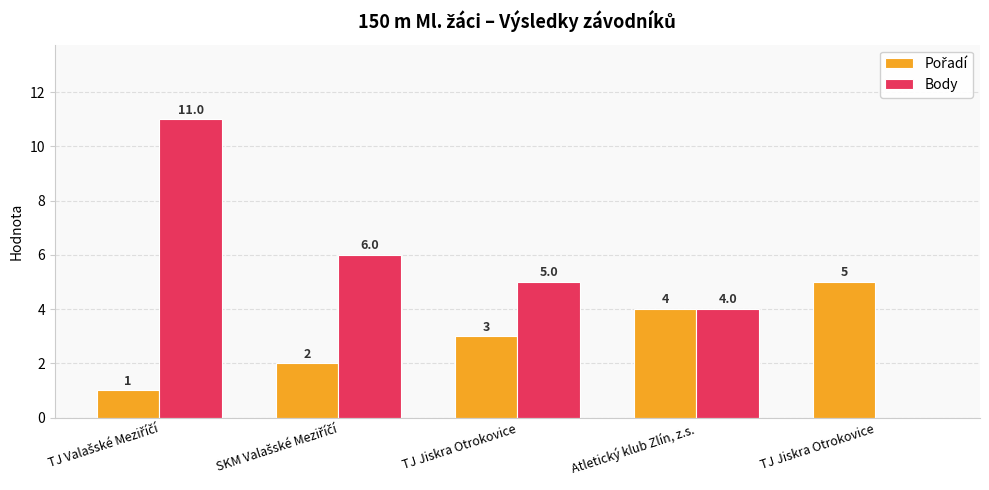

Count the number of data series in this chart.

2